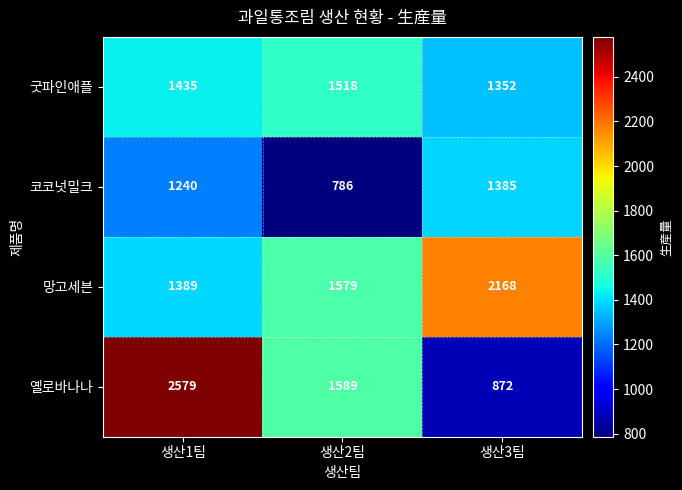

Reading left to right, what are all the values shown in this chart?

굿파인애플: 1435	1518	1352
코코넛밀크: 1240	786	1385
망고세븐: 1389	1579	2168
옐로바나나: 2579	1589	872